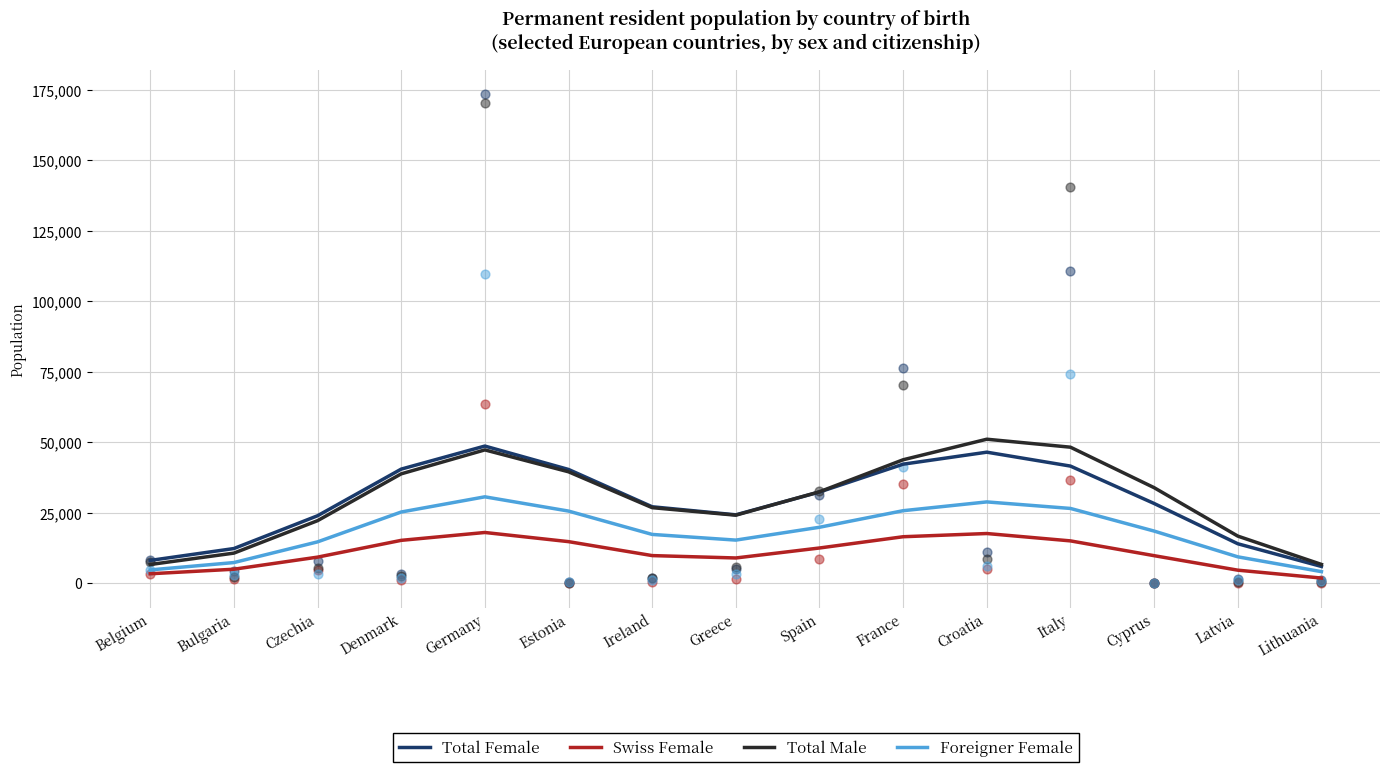

What are all the series names shown in the legend?

Total Female, Swiss Female, Total Male, Foreigner Female